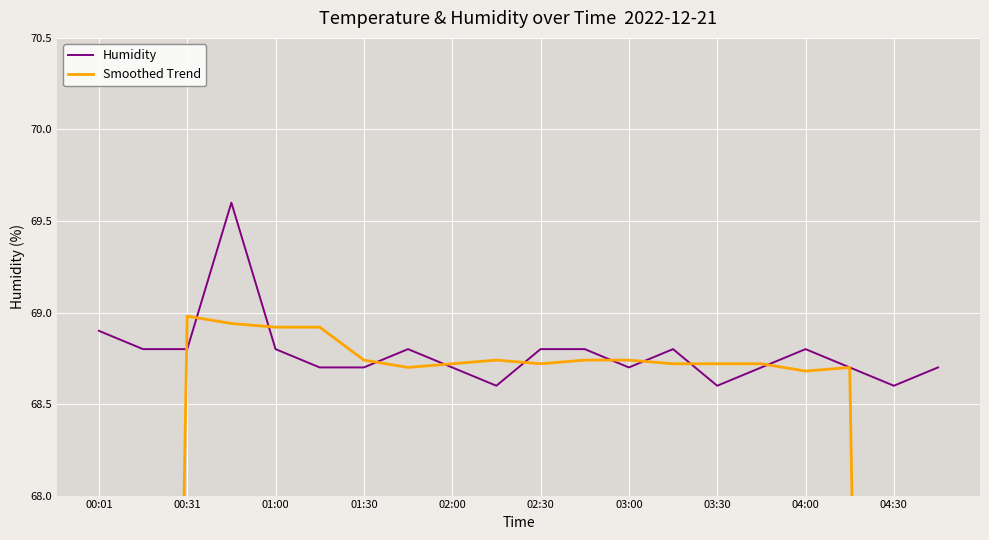

What is the lowest value of the Humidity series?

68.6